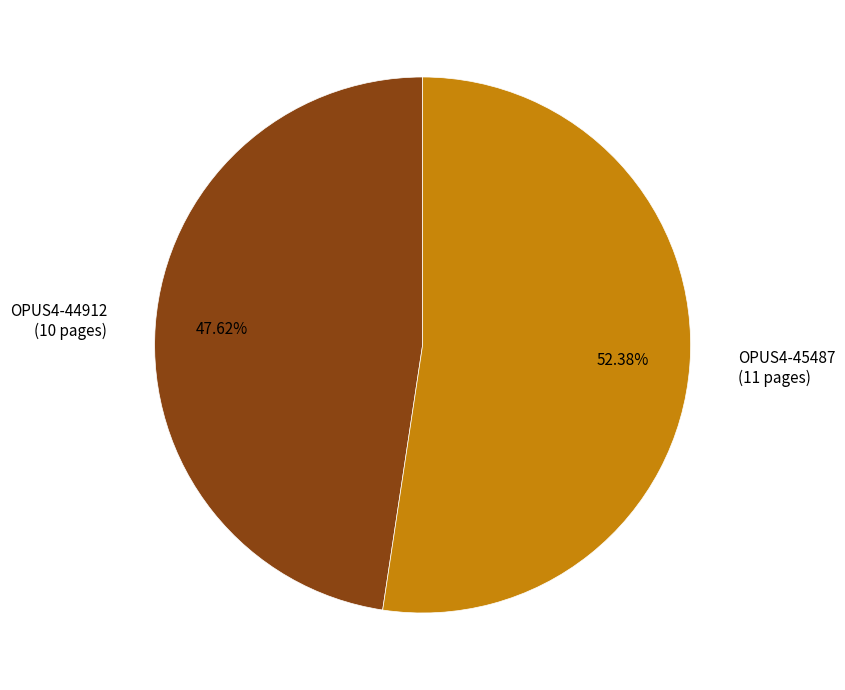

Combined, do OPUS4-45487 and OPUS4-44912 account for over 50%?

Yes